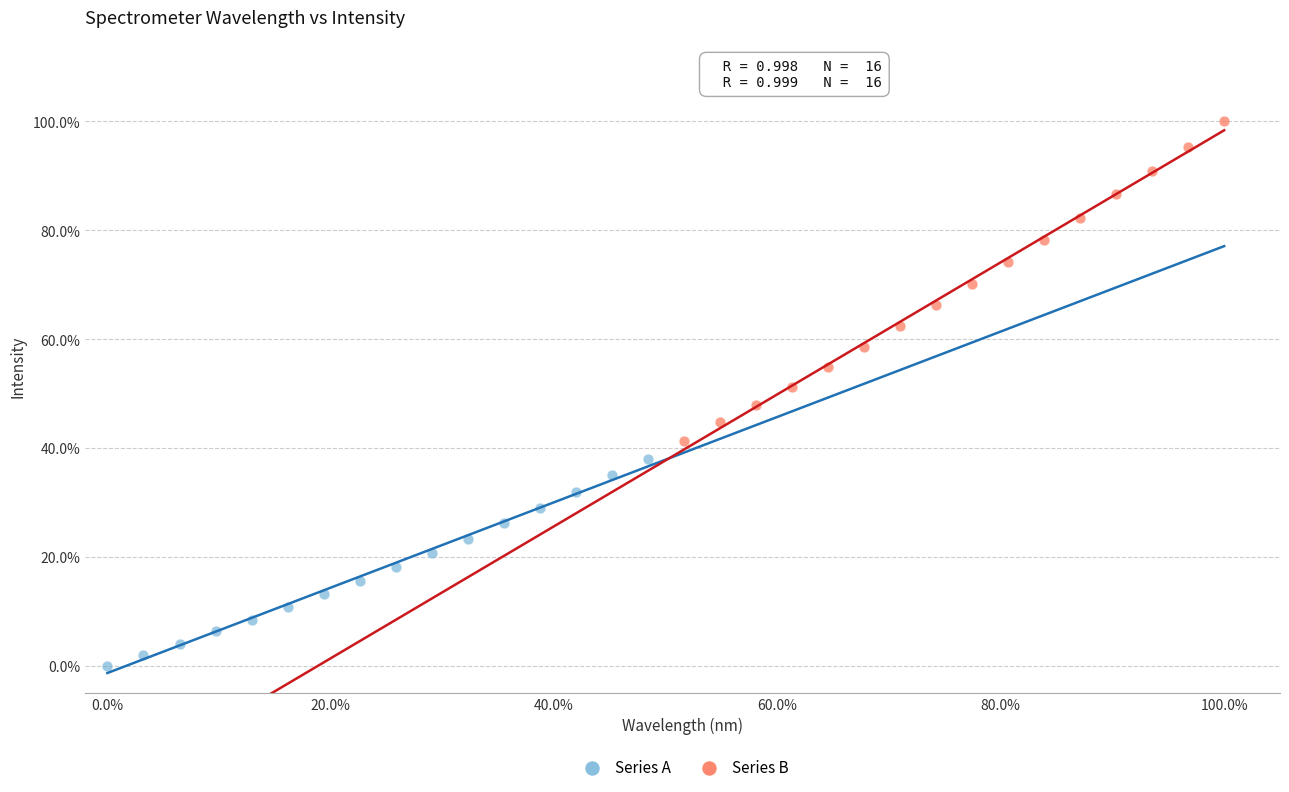

What are all the series names shown in the legend?

Series A, Series B